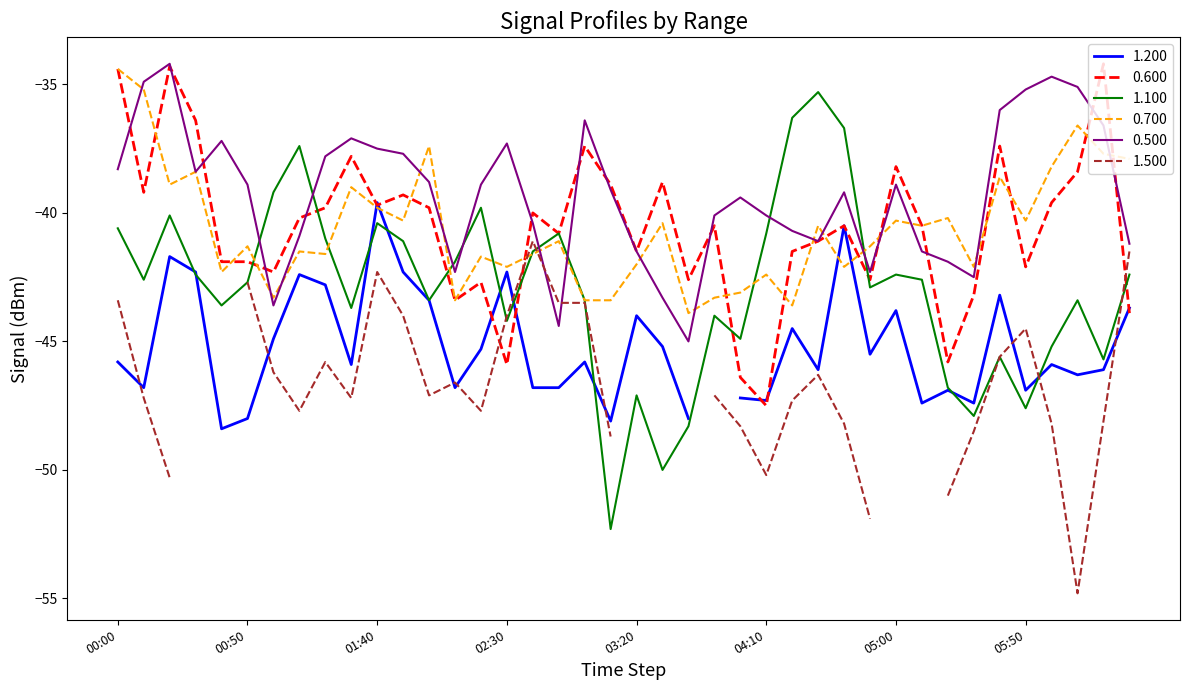

True or false: 0.600 has a value of -68.9 at 1995/02/21 03:10.

False